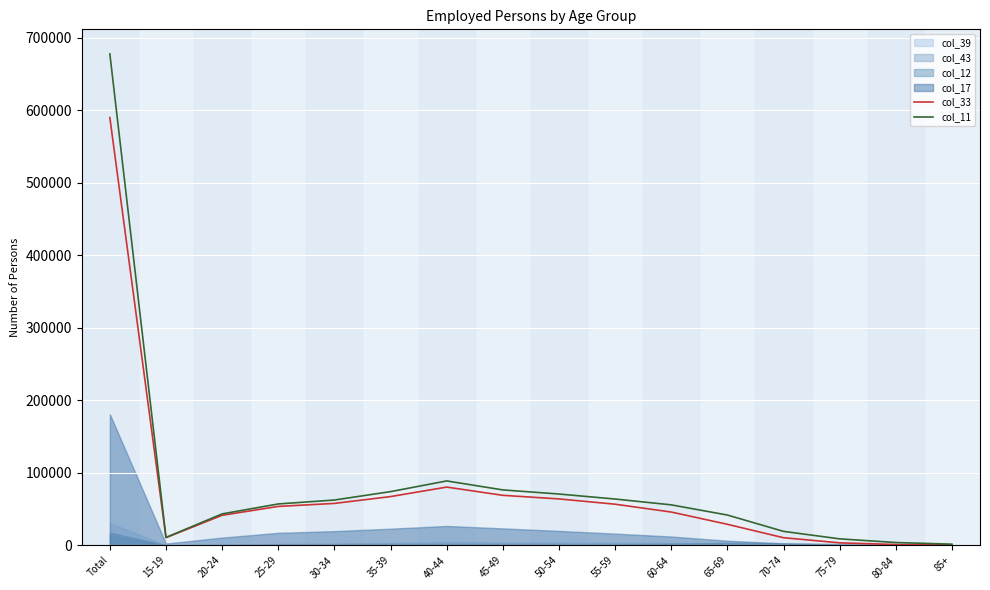

What is the greatest value displayed?

677976